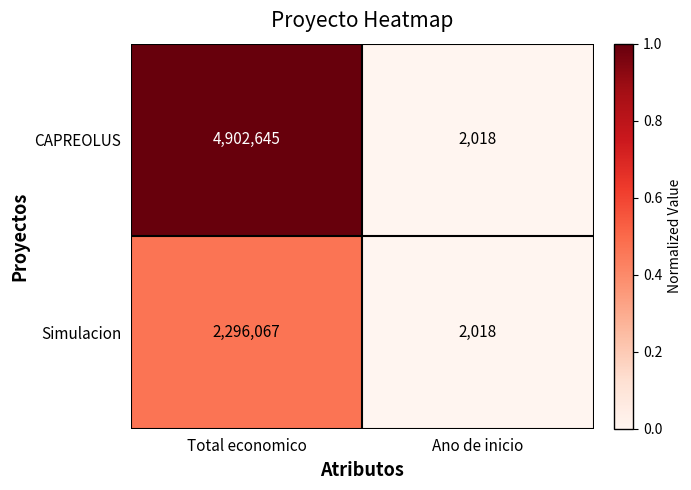

At which category does the chart reach its minimum across all series?

Ano de inicio